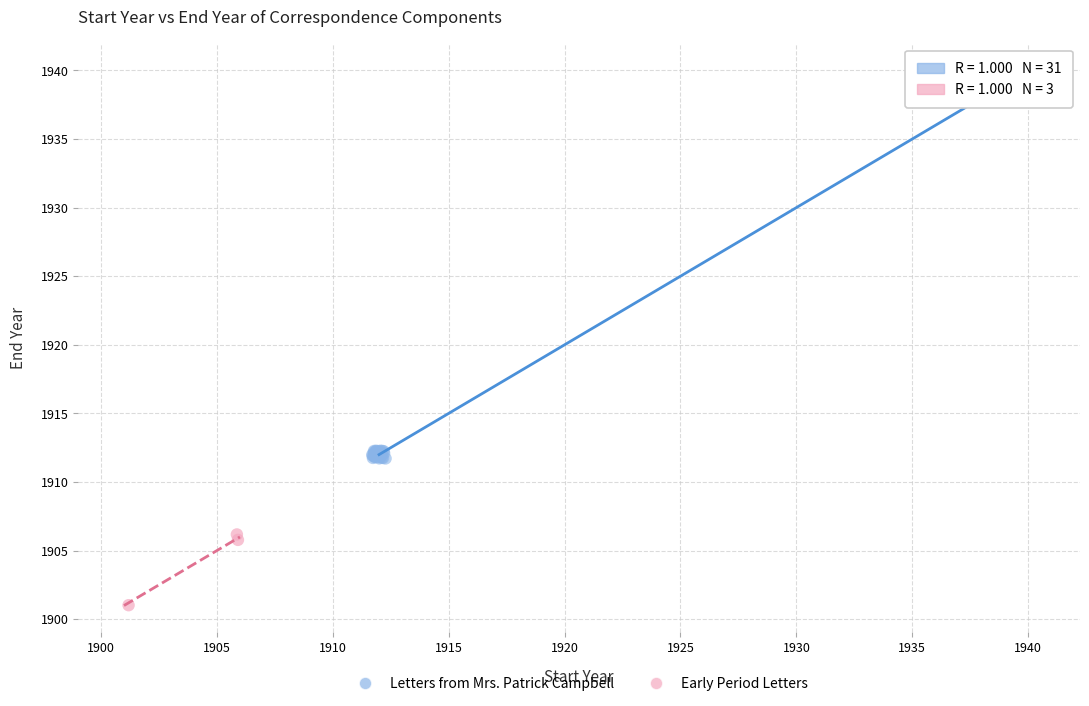

Which series contains the lowest Y value?

Early Period Letters